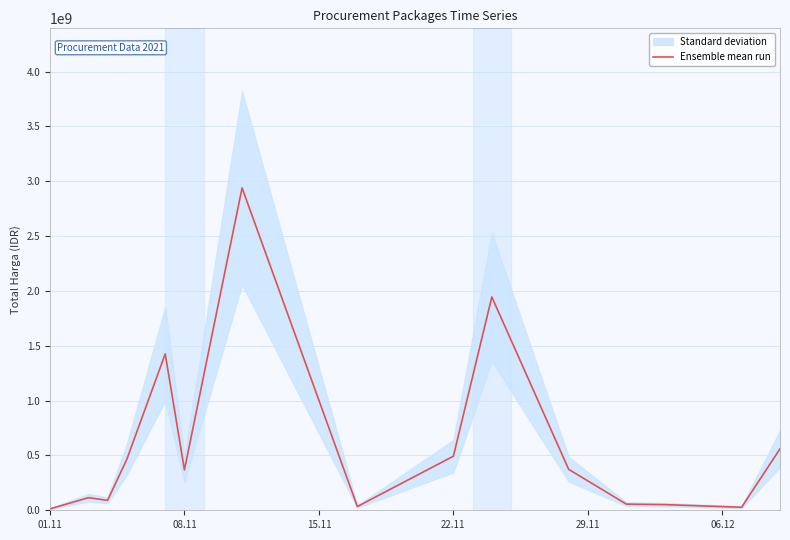

What is the value of the 15th point from the left?

559971000